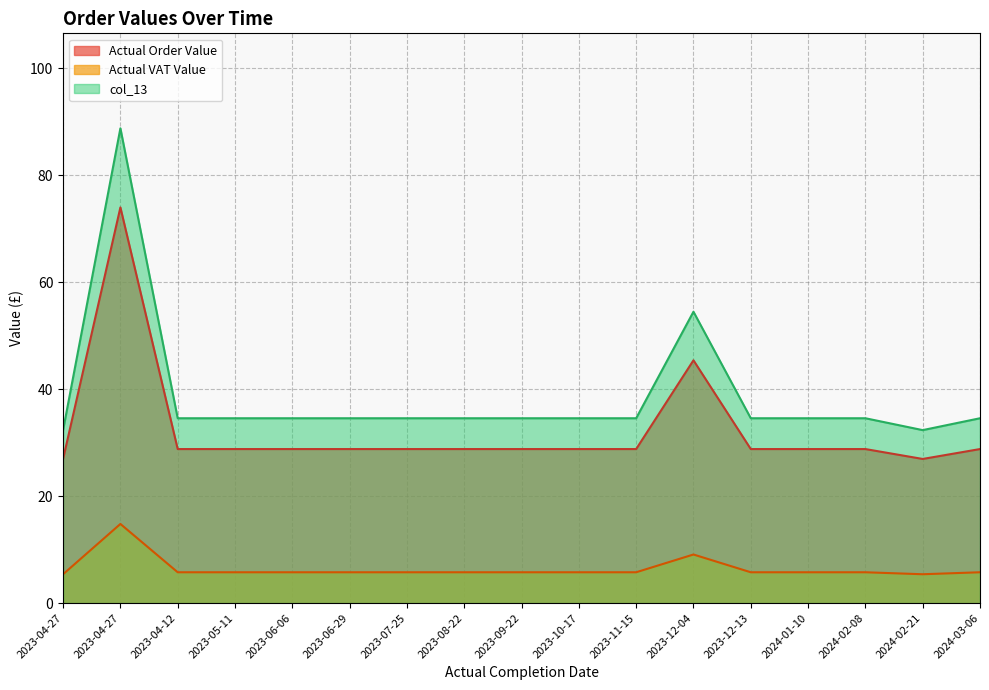

Reading left to right, extract all data points from this chart.

Actual Order Value: 2024-03-06=28.8	2024-02-21=26.9	2024-02-08=28.8	2024-01-10=28.8	2023-12-13=28.8	2023-12-04=45.4	2023-11-15=28.8	2023-10-17=28.8	2023-09-22=28.8	2023-08-22=28.8	2023-07-25=28.8	2023-06-29=28.8	2023-06-06=28.8	2023-05-11=28.8	2023-04-12=28.8	2023-04-27=74.0	2023-04-27=26.9
Actual VAT Value: 2024-03-06=5.8	2024-02-21=5.4	2024-02-08=5.8	2024-01-10=5.8	2023-12-13=5.8	2023-12-04=9.1	2023-11-15=5.8	2023-10-17=5.8	2023-09-22=5.8	2023-08-22=5.8	2023-07-25=5.8	2023-06-29=5.8	2023-06-06=5.8	2023-05-11=5.8	2023-04-12=5.8	2023-04-27=14.8	2023-04-27=5.4
col_13: 2024-03-06=34.5	2024-02-21=32.3	2024-02-08=34.5	2024-01-10=34.5	2023-12-13=34.5	2023-12-04=54.5	2023-11-15=34.5	2023-10-17=34.5	2023-09-22=34.5	2023-08-22=34.5	2023-07-25=34.5	2023-06-29=34.5	2023-06-06=34.5	2023-05-11=34.5	2023-04-12=34.5	2023-04-27=88.8	2023-04-27=32.3